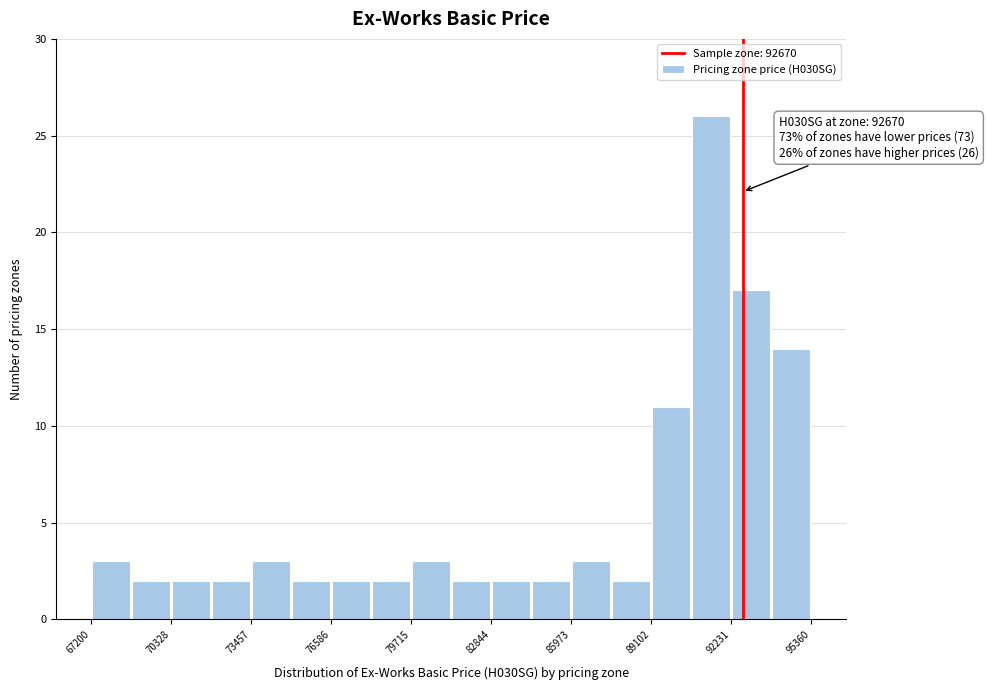

Read against the x-axis, roughly where is the centre of the tallest bar?

91500